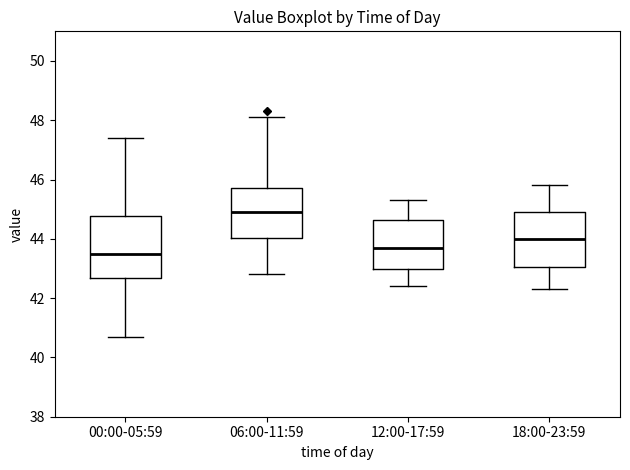

Which box is the tallest, from its lower edge to its upper edge?

00:00-05:59